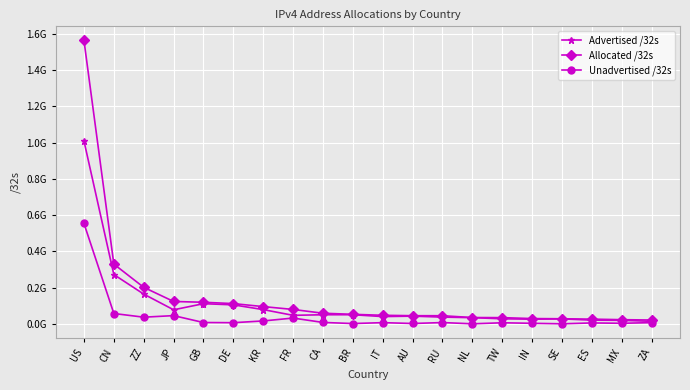

The Allocated /32s series shows 69624751 at BR. True or false?

False